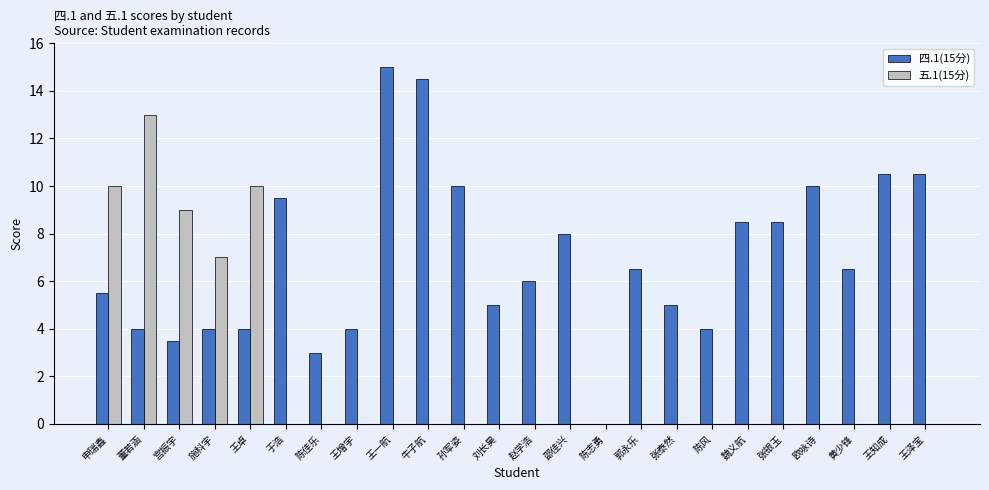

Reading left to right, list all the values displayed in this chart.

四.1(15分): 5.5	4.0	3.5	4.0	4.0	9.5	3.0	4.0	15.0	14.5	10.0	5.0	6.0	8.0	0.0	6.5	5.0	4.0	8.5	8.5	10.0	6.5	10.5	10.5
五.1(15分): 10.0	13.0	9.0	7.0	10.0	0.0	0.0	0.0	0.0	0.0	0.0	0.0	0.0	0.0	0.0	0.0	0.0	0.0	0.0	0.0	0.0	0.0	0.0	0.0